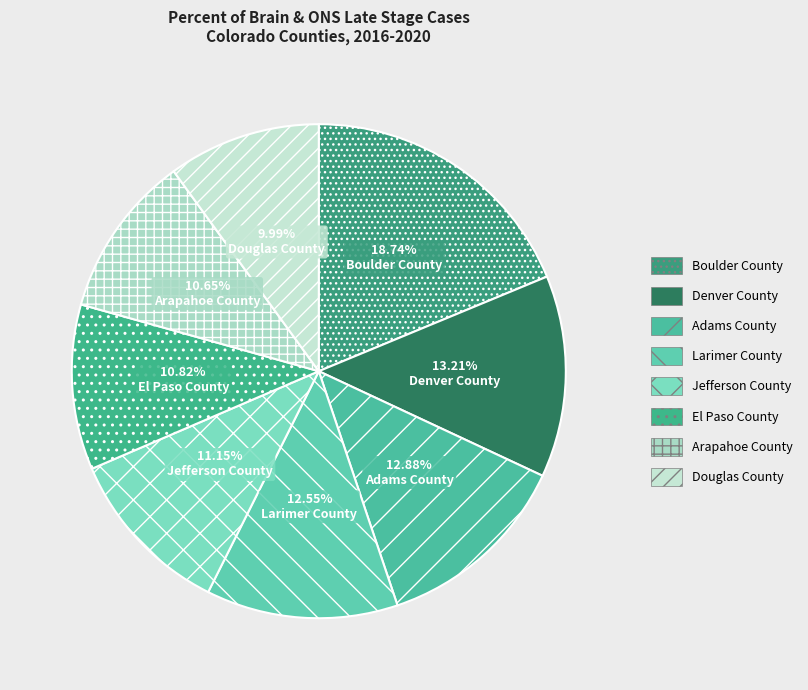

How much of the chart is everything except Boulder County?

81.3%